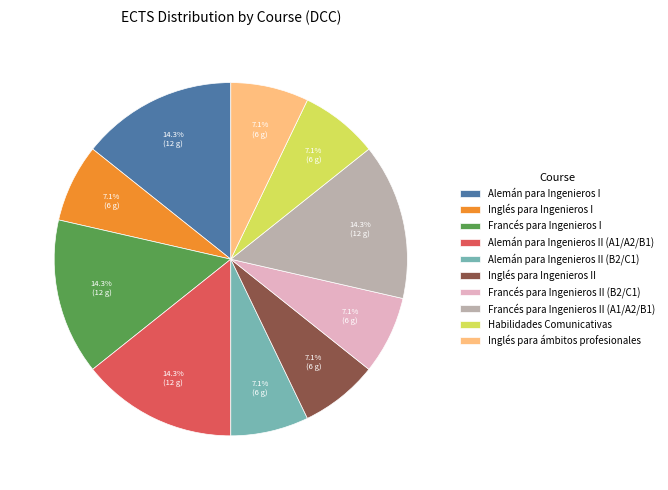

What percentage do Francés para Ingenieros II (A1/A2/B1) and Inglés para ámbitos profesionales together represent?

21.4%